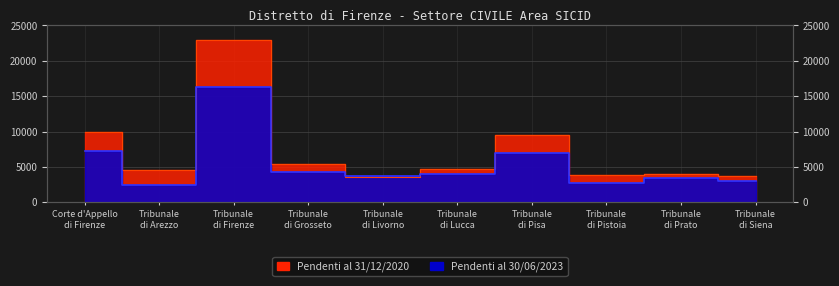

List the series in order of their peak value, highest first.

Pendenti al 31/12/2020, Pendenti al 30/06/2023